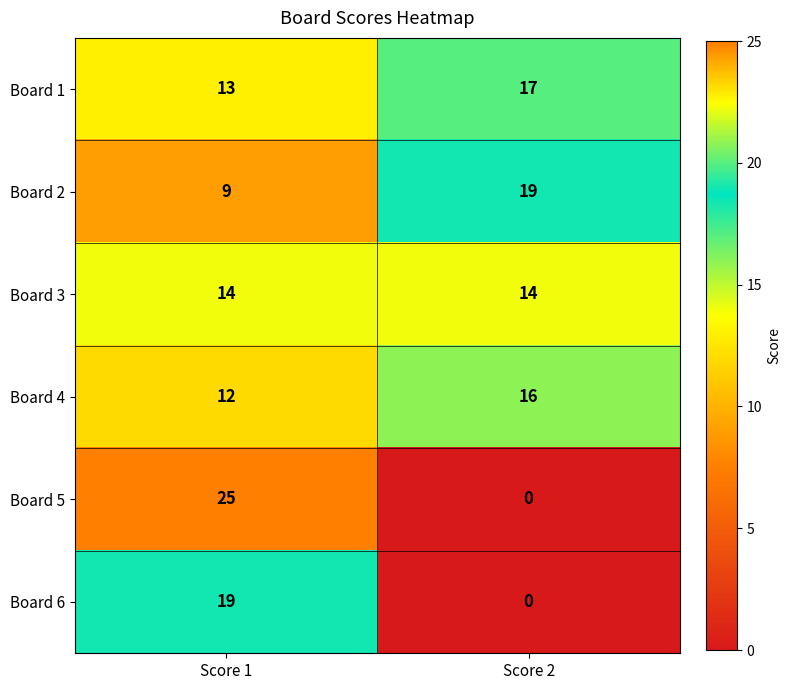

Reading right to left, extract all data points from this chart.

Board 1: Score 2=17	Score 1=13
Board 2: Score 2=19	Score 1=9
Board 3: Score 2=14	Score 1=14
Board 4: Score 2=16	Score 1=12
Board 5: Score 2=0	Score 1=25
Board 6: Score 2=0	Score 1=19